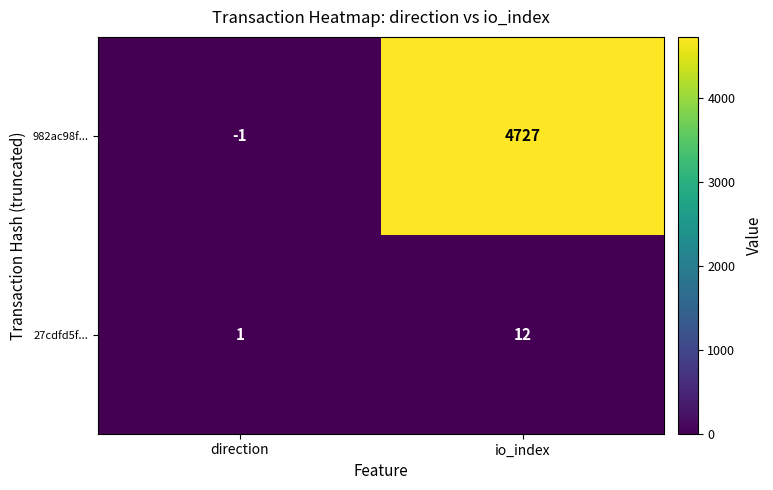

Reading left to right, extract all data points from this chart.

982ac98f...: direction=-1	io_index=4727
27cdfd5f...: direction=1	io_index=12